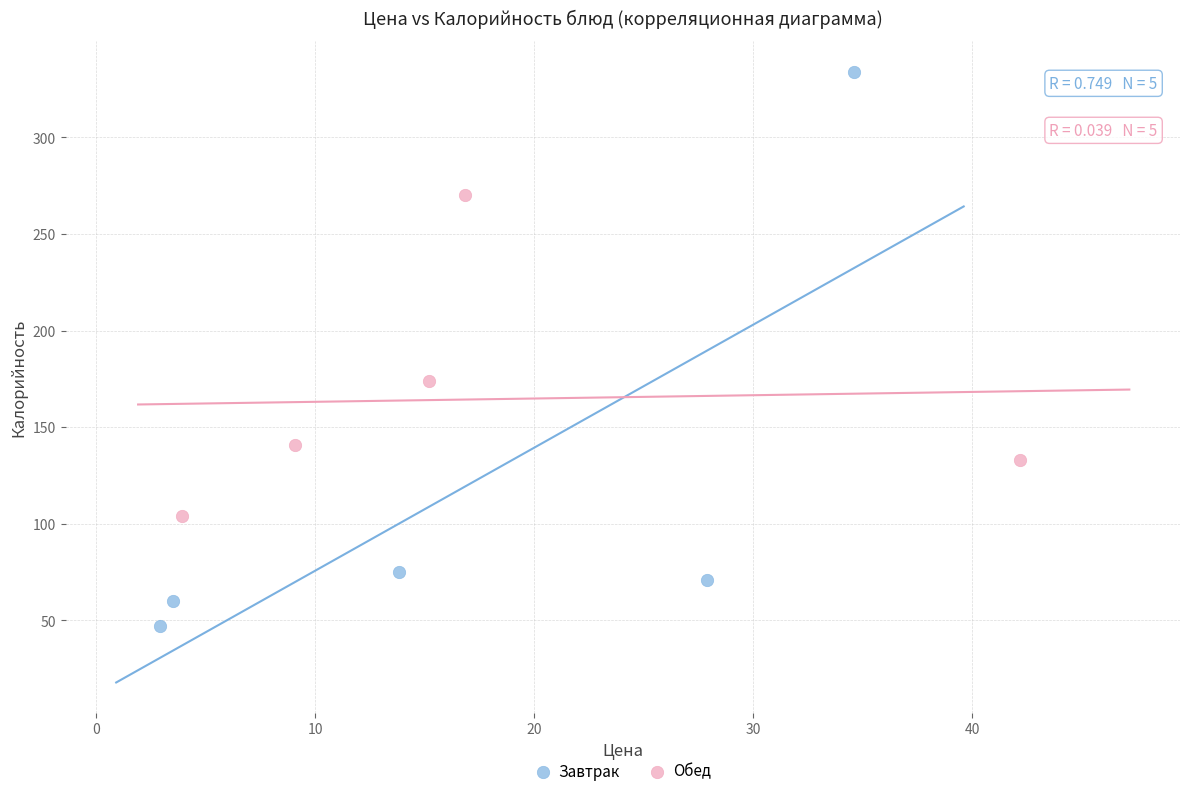

Which series contains the highest Y value?

Завтрак